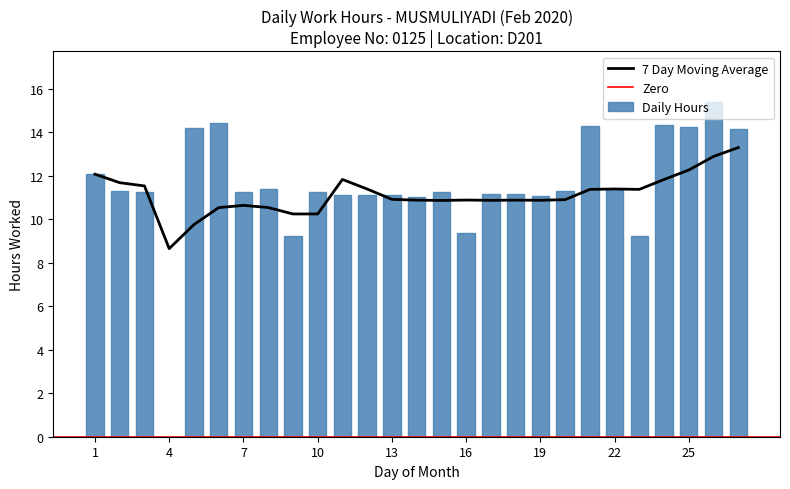

What is the average value?

11.5